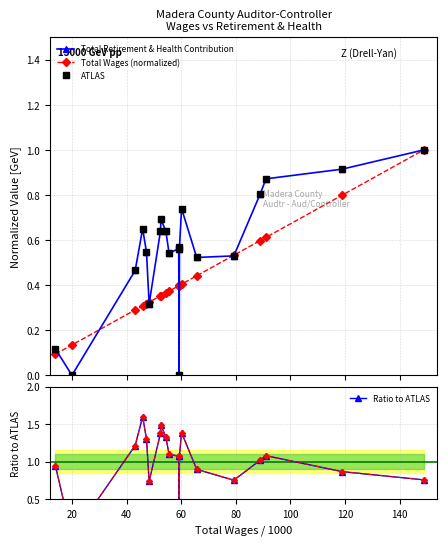

Which series has the widest spread of values?

Ratio to ATLAS